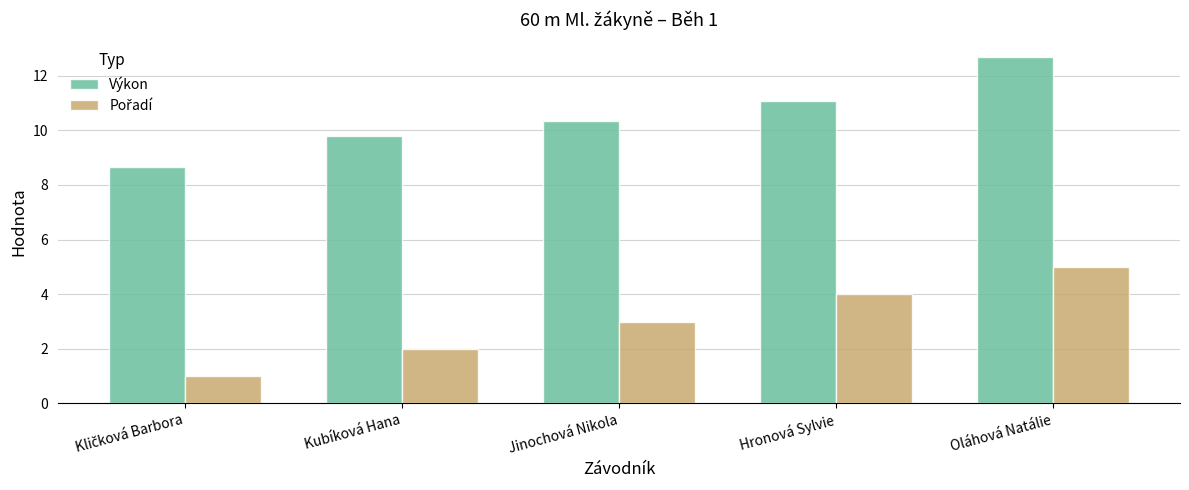

What is the minimum value shown in the chart?

1.0